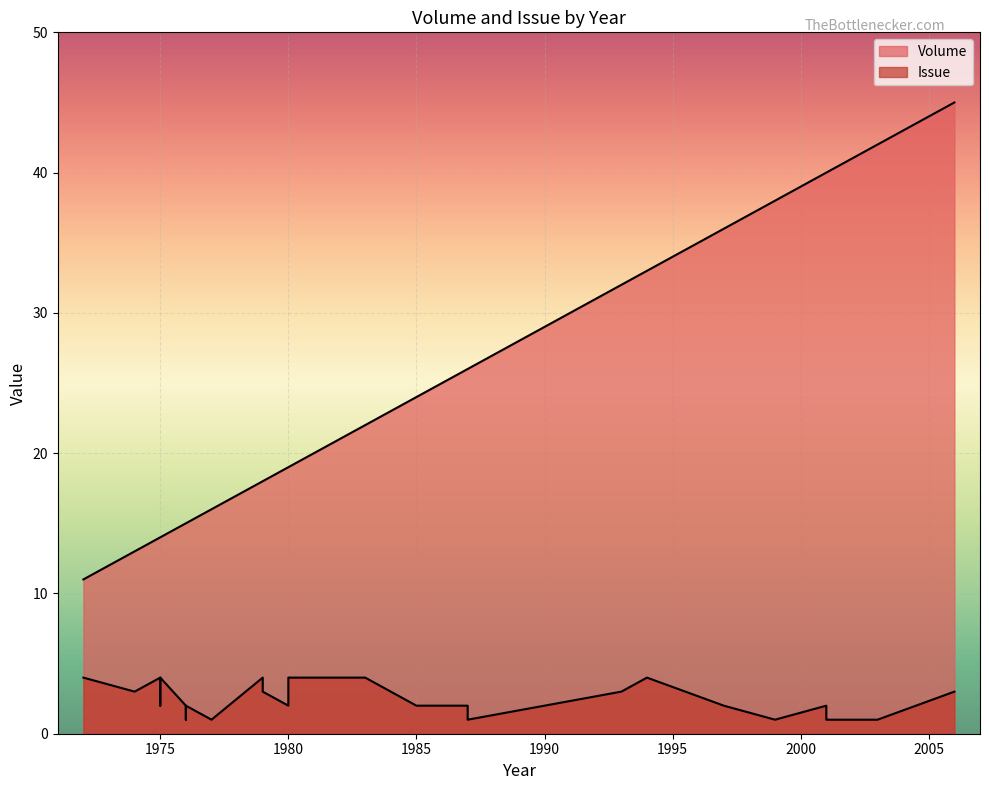

At which category is the sum across all series the highest?

2006